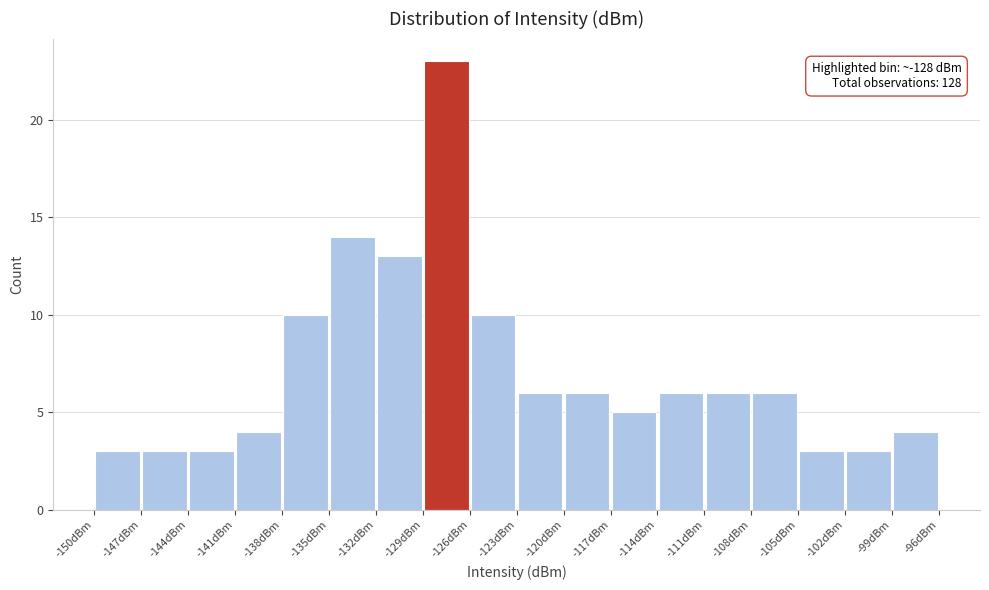

Which range on the x-axis has the tallest bar?

-129.0 to -126.0